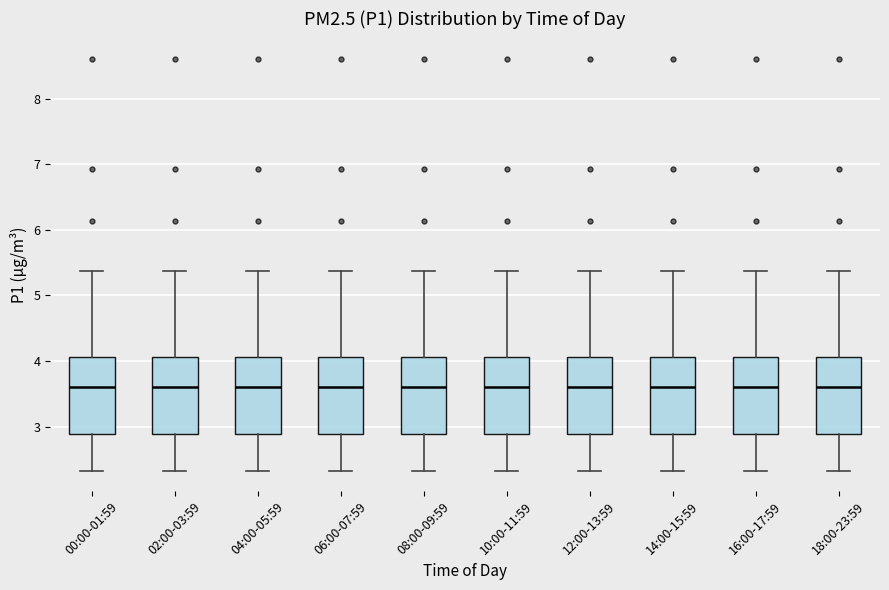

Where does the upper whisker of the box for 00:00-01:59 end on the y-axis? The values are not printed on the chart, so give them approximately, as read against the axis.

5.4